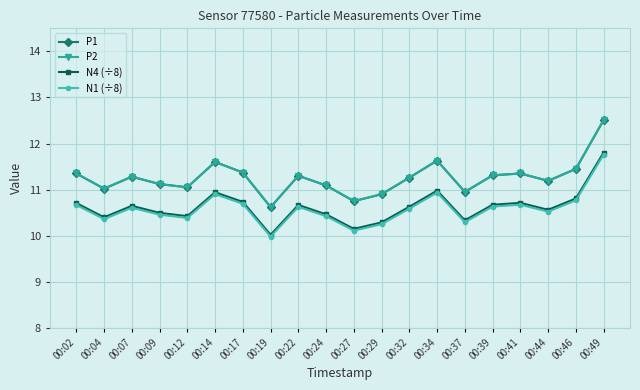

True or false: N4 (÷8) and N1 (÷8) intersect in this chart.

False